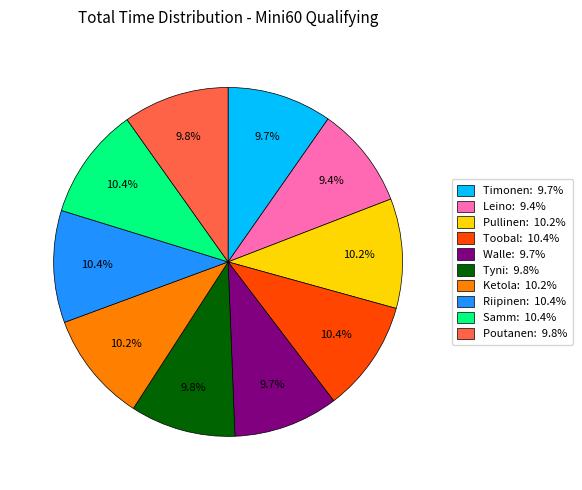

What is the total percentage of Riipinen: 10.4% and Ketola: 10.2%?

20.6%